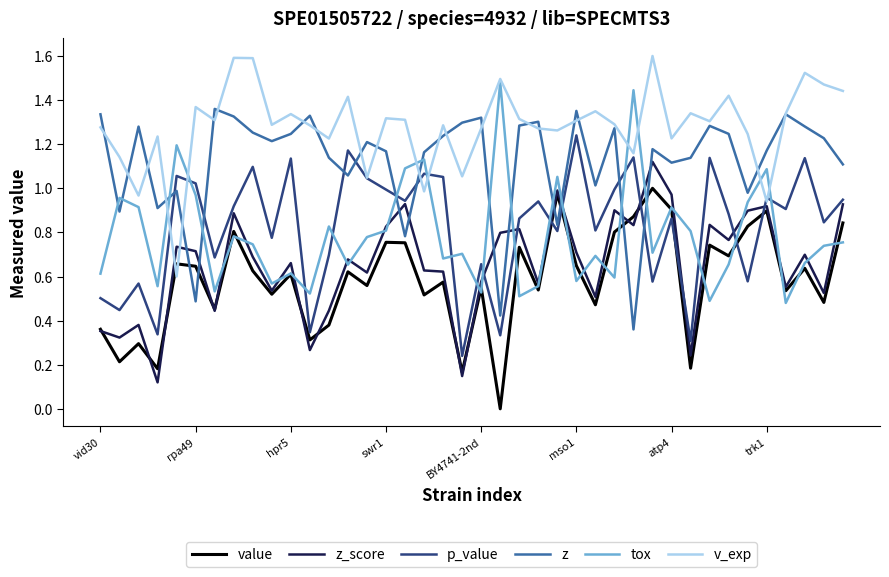

Which series has the largest total across all categories?

v_exp